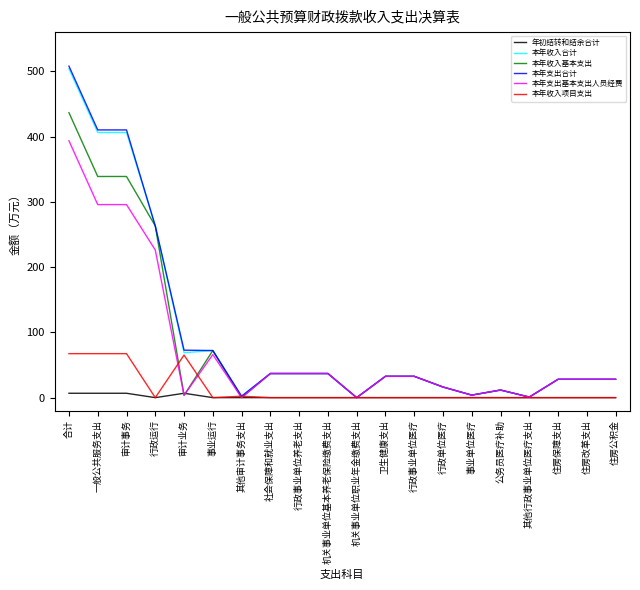

Which series has the widest spread of values?

本年支出合计